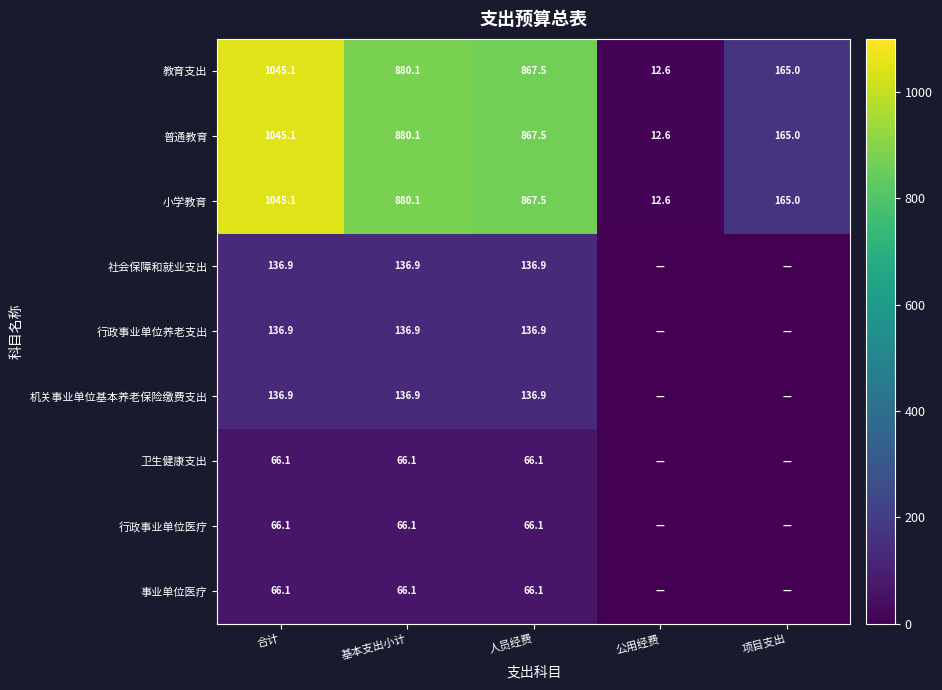

How many data points in 社会保障和就业支出 are above 136?

3